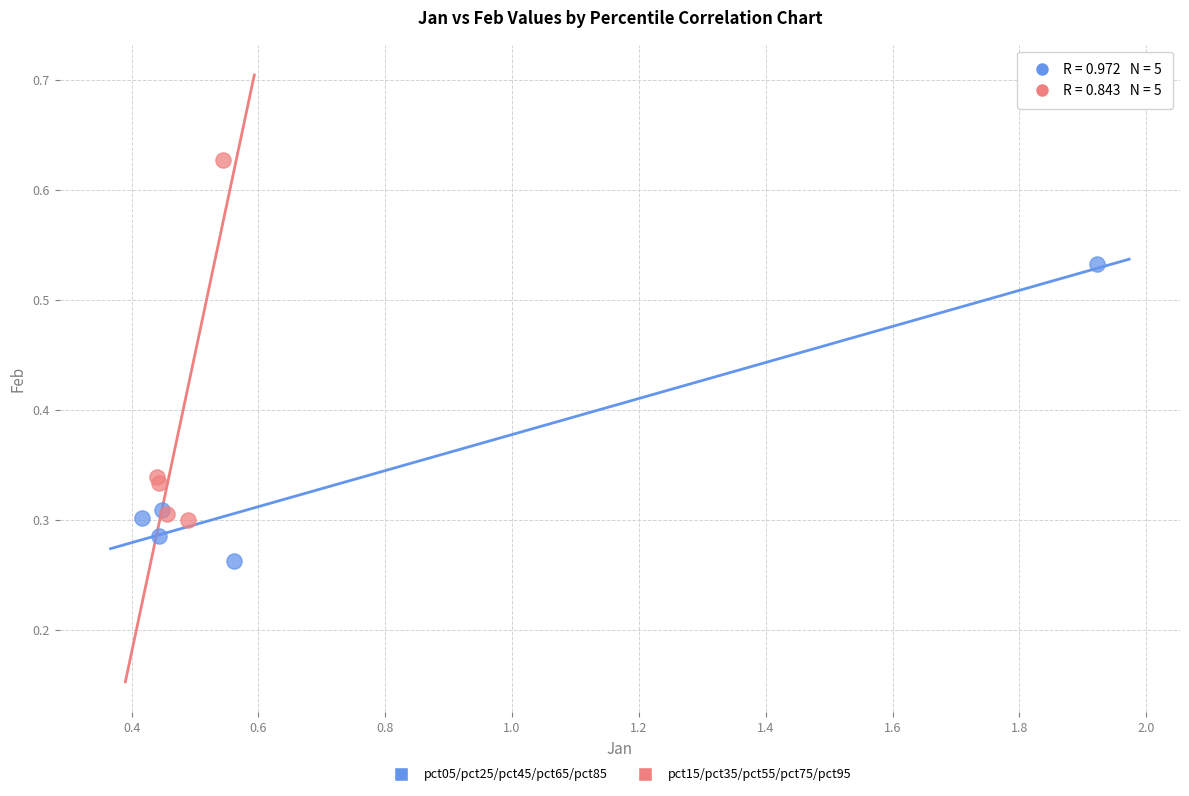

Which series has the widest spread of Y values?

pct15/pct35/pct55/pct75/pct95